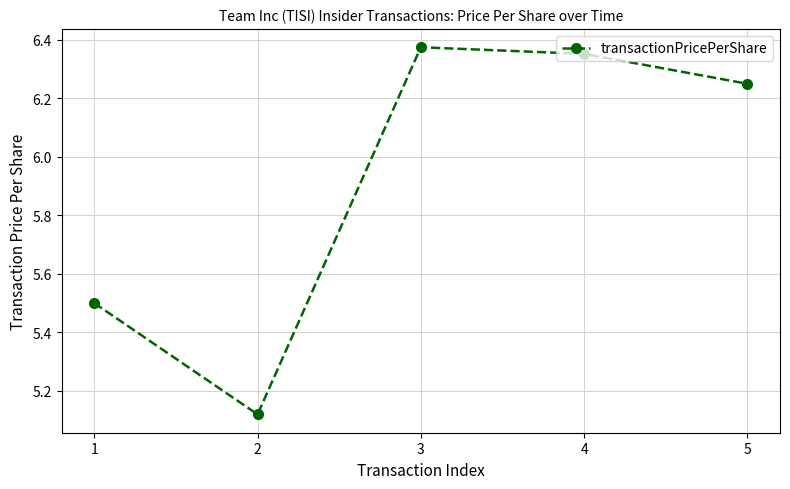

What is the value of the 1st point from the left?

5.5